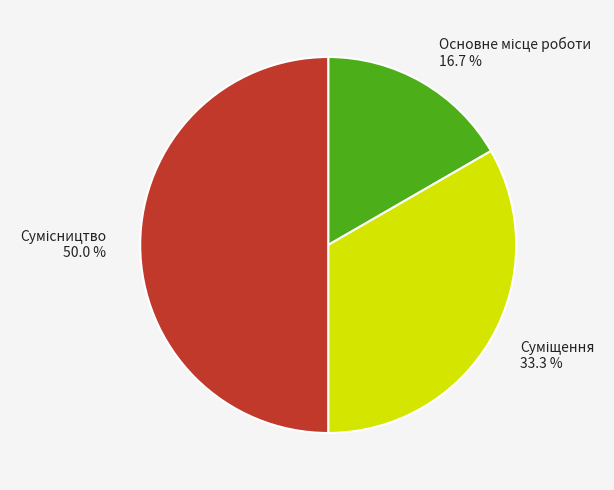

Rank the categories by value from highest to lowest.

Сумісництво, Суміщення, Основне місце роботи